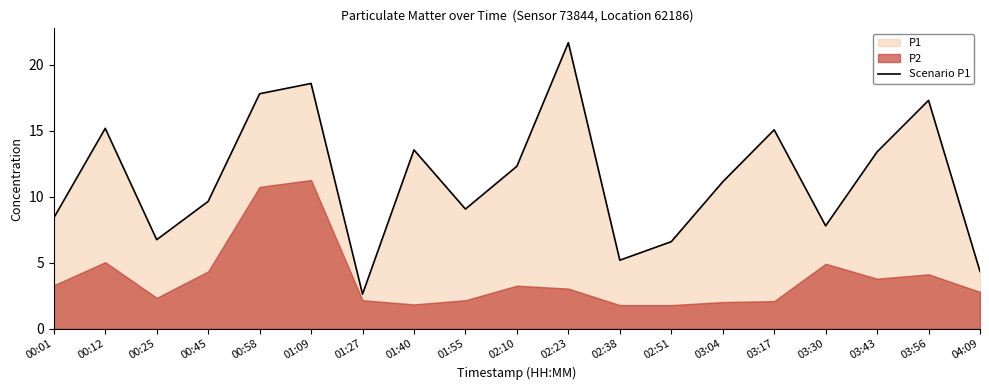

Reading left to right, what are all the values shown in this chart?

00:01=8.4	00:12=15.2	00:25=6.8	00:45=9.7	00:58=17.8	01:09=18.6	01:27=2.6	01:40=13.6	01:55=9.1	02:10=12.3	02:23=21.7	02:38=5.2	02:51=6.6	03:04=11.1	03:17=15.1	03:30=7.8	03:43=13.4	03:56=17.3	04:09=4.3